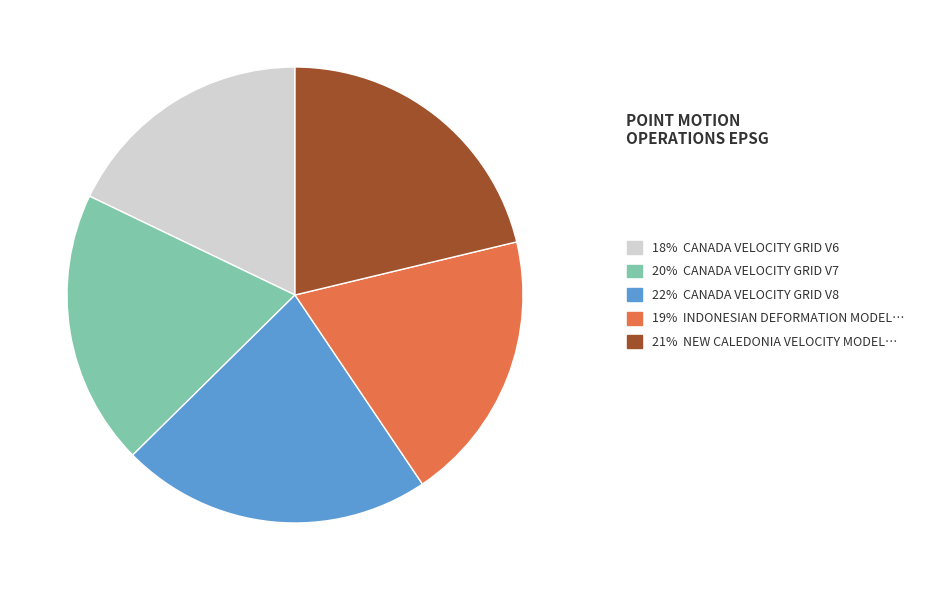

Does any single category account for the majority?

No